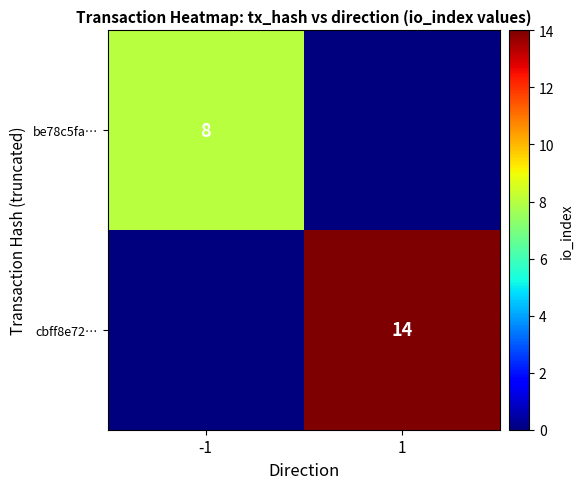

The be78c5fa… series shows 3 at -1. True or false?

False